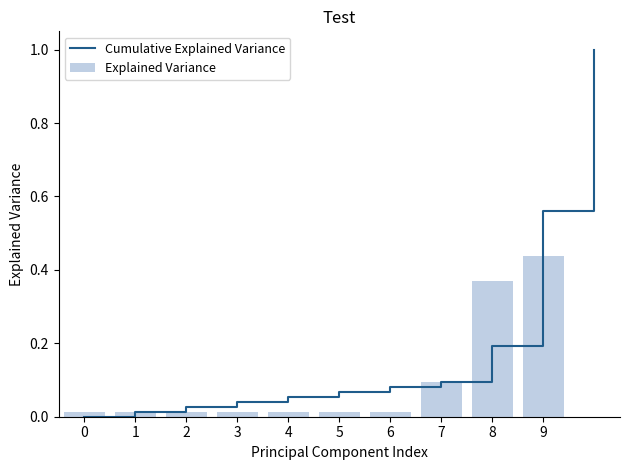

The value of Explained Variance at 7 is 0.1. True or false?

True